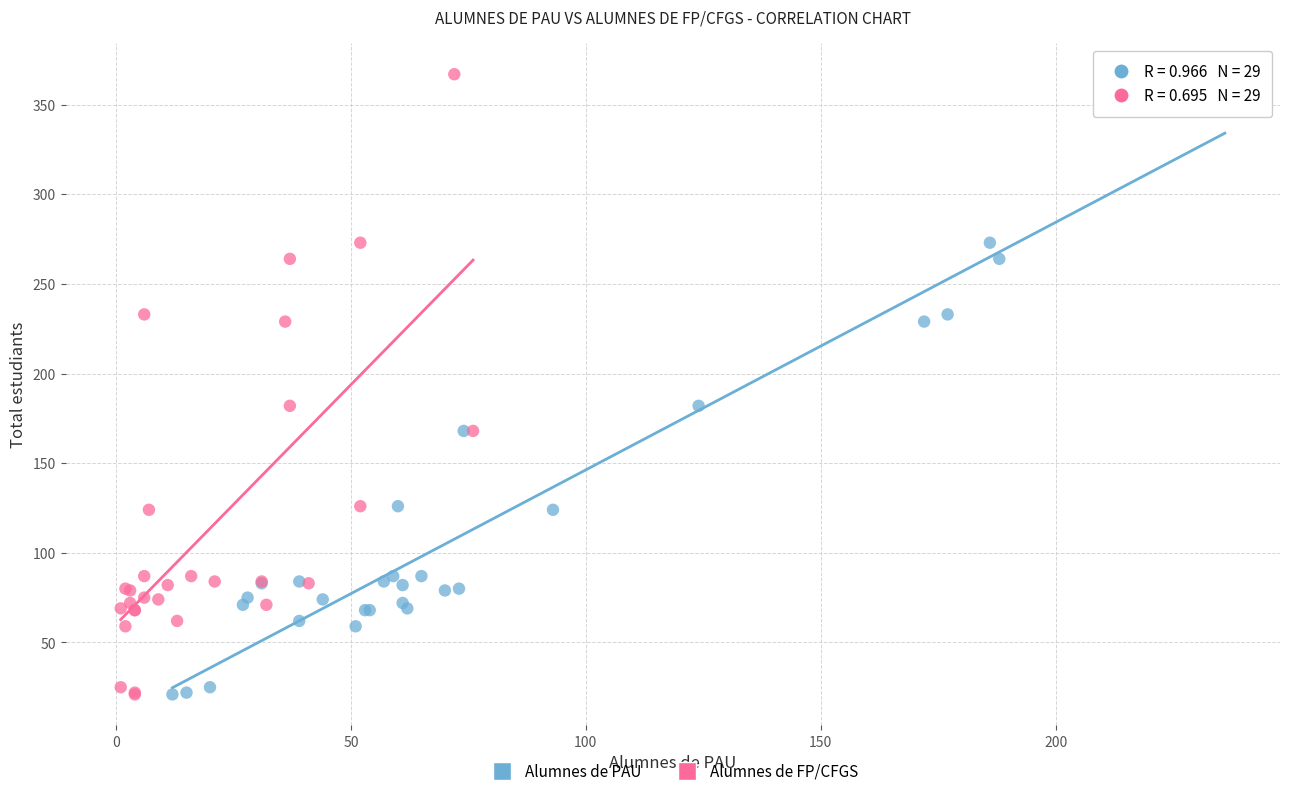

What are all the series names shown in the legend?

Alumnes de PAU, Alumnes de FP/CFGS